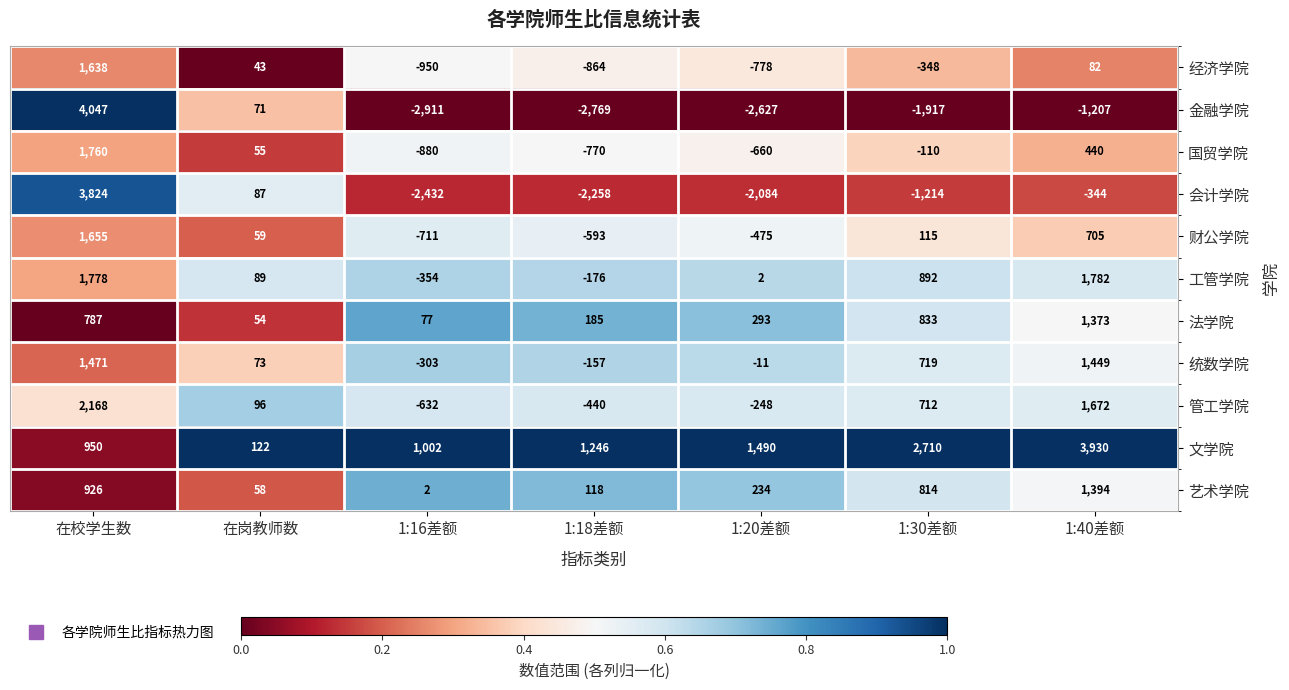

List the series in order of their peak value, highest first.

金融学院, 文学院, 会计学院, 管工学院, 工管学院, 国贸学院, 财公学院, 经济学院, 统数学院, 艺术学院, 法学院